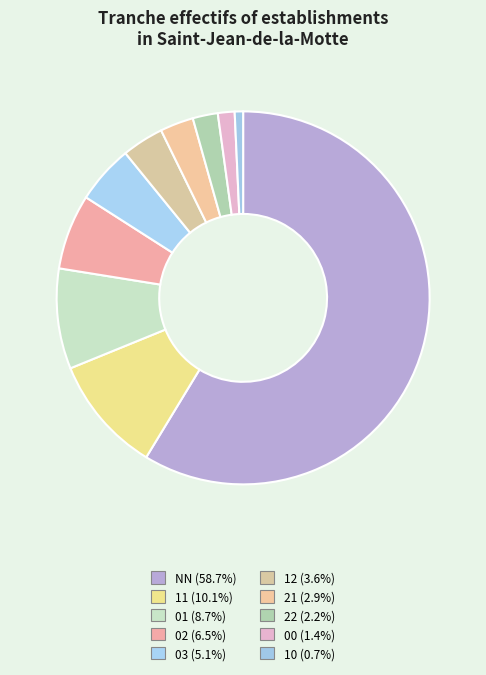

How many segments does this pie chart have?

10